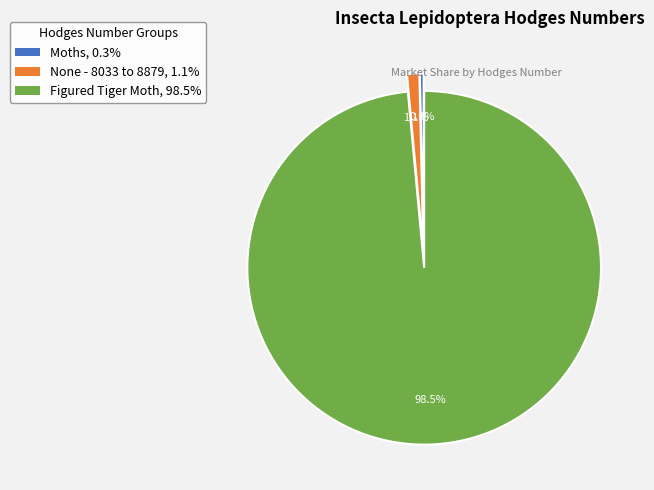

Does Figured Tiger Moth account for over 50% of the chart?

Yes